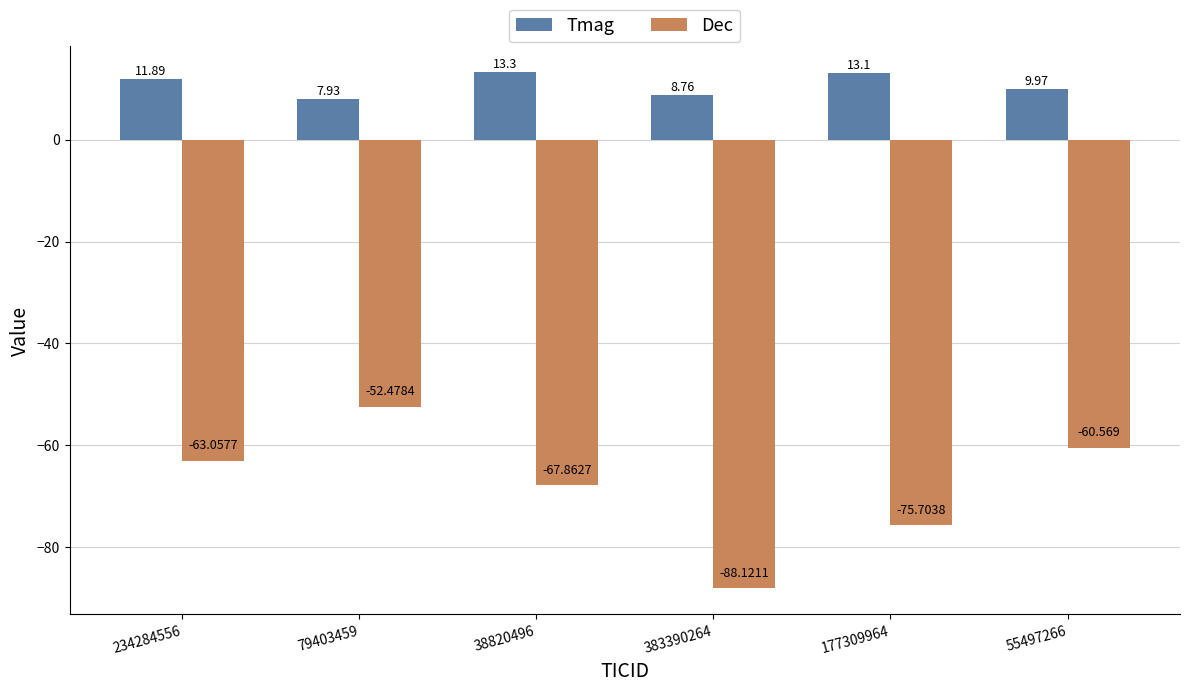

How many groups of bars are there?

6